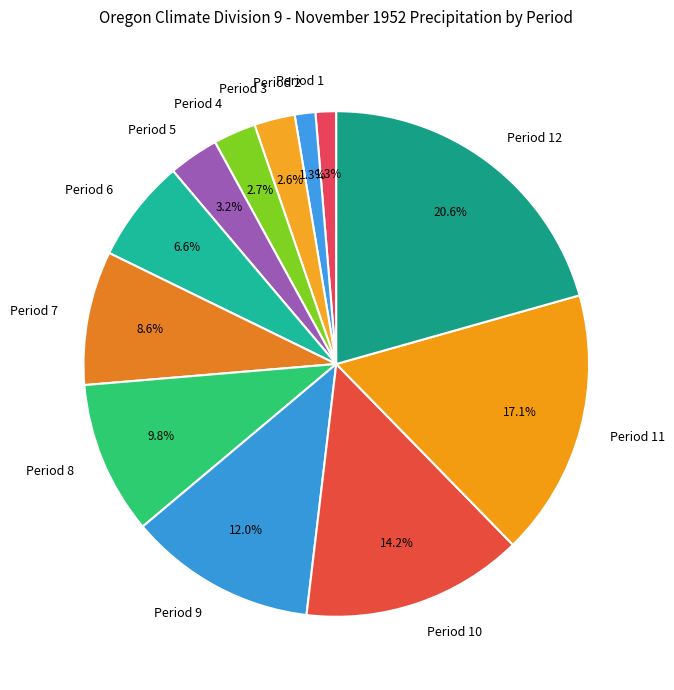

What is the ratio of the value at Period 10 to the value at Period 12?

0.7